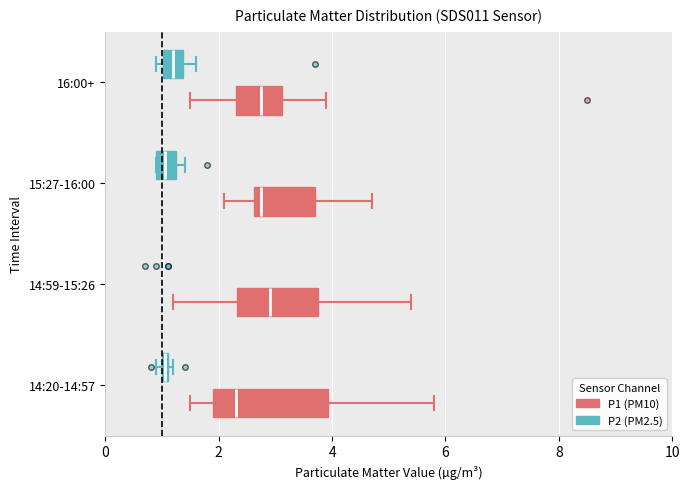

Where is the right edge of the box for 15:27-16:00 (P1 (PM10)) on the x-axis? The values are not printed on the chart, so give them approximately, as read against the axis.

3.8